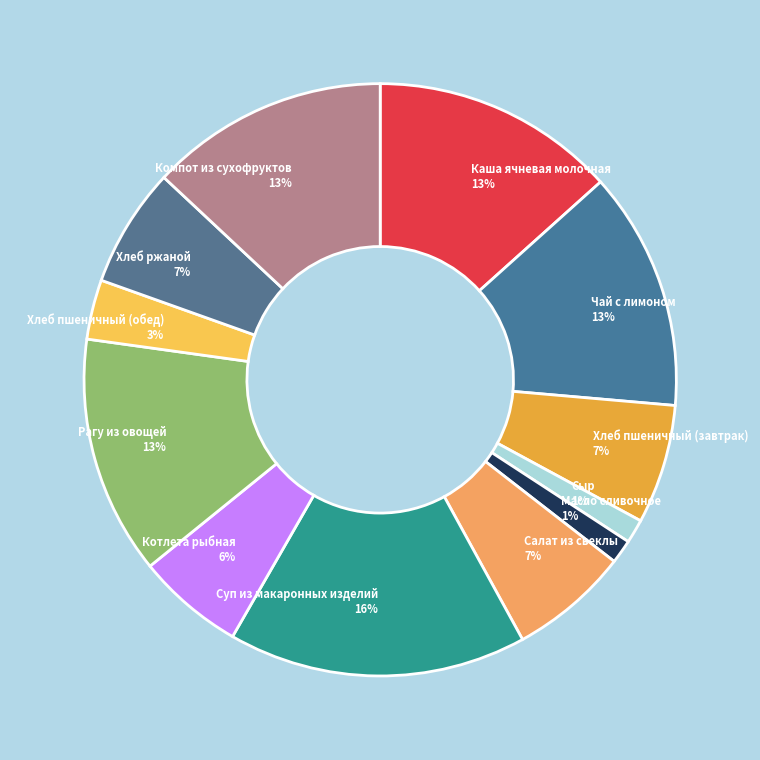

Does Каша ячневая молочная account for over 50% of the chart?

No